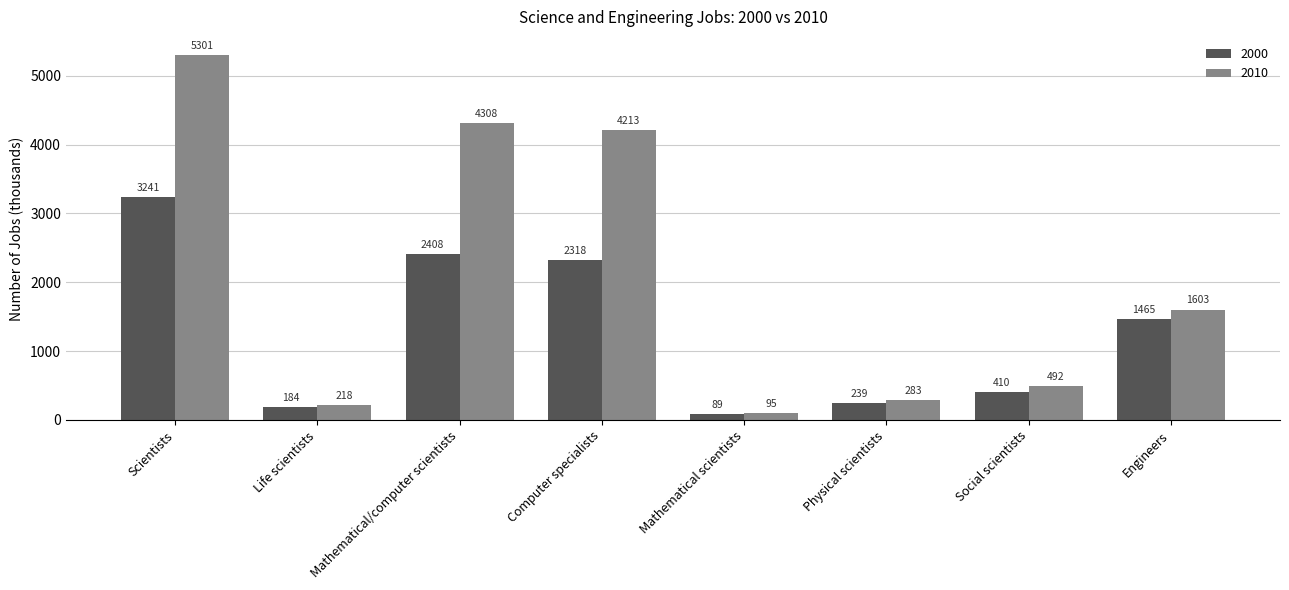

What are all the series names shown in the legend?

2000, 2010